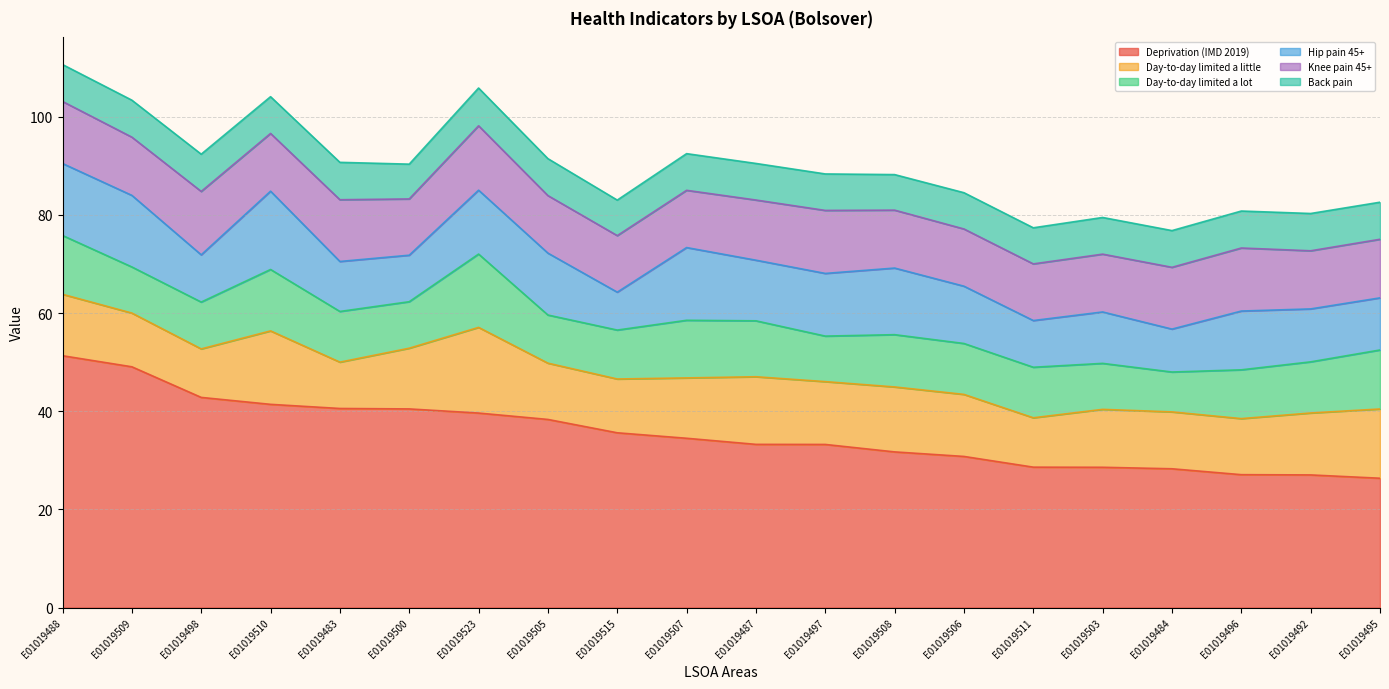

At which category is the sum across all series the highest?

E01019488